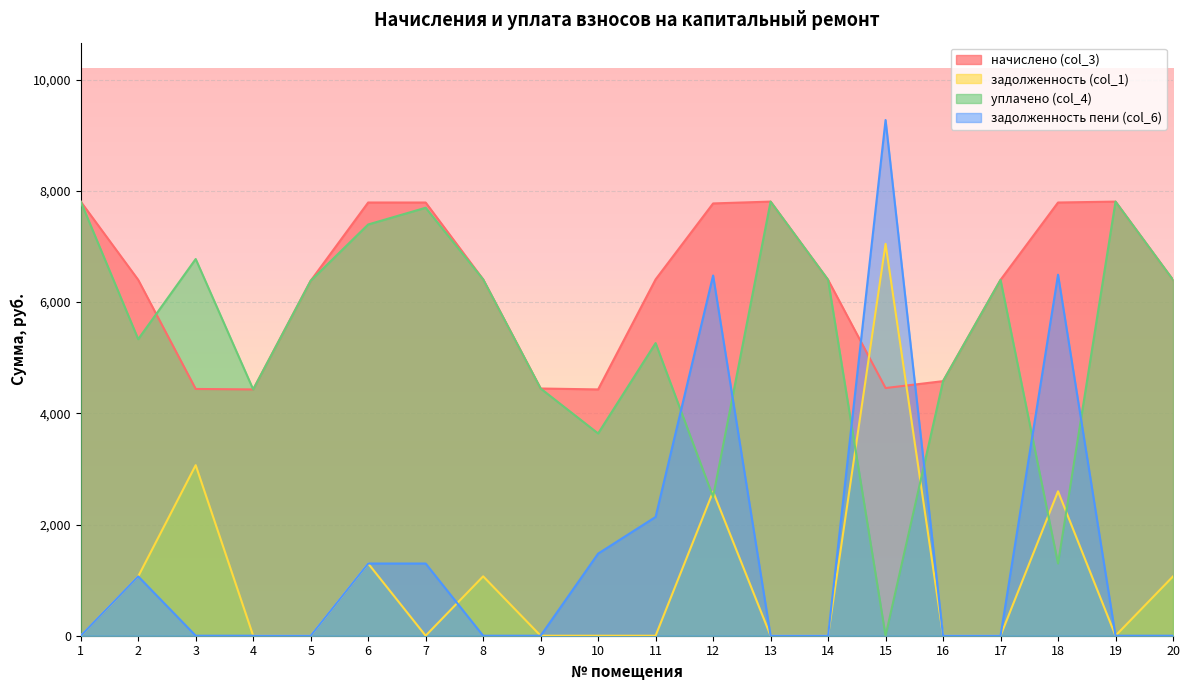

True or false: уплачено (col_4) has a value of 4773.5 at 10.

False